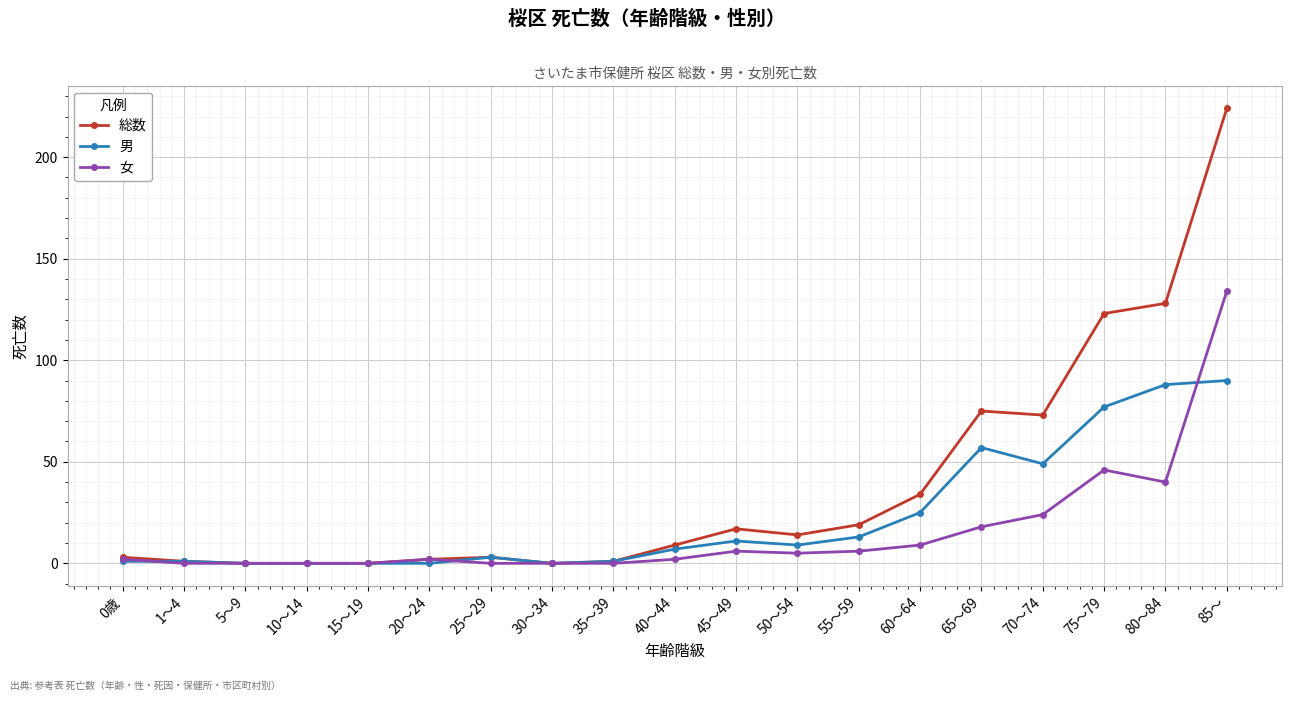

Rank the series at 85～ from lowest to highest value.

男, 女, 総数